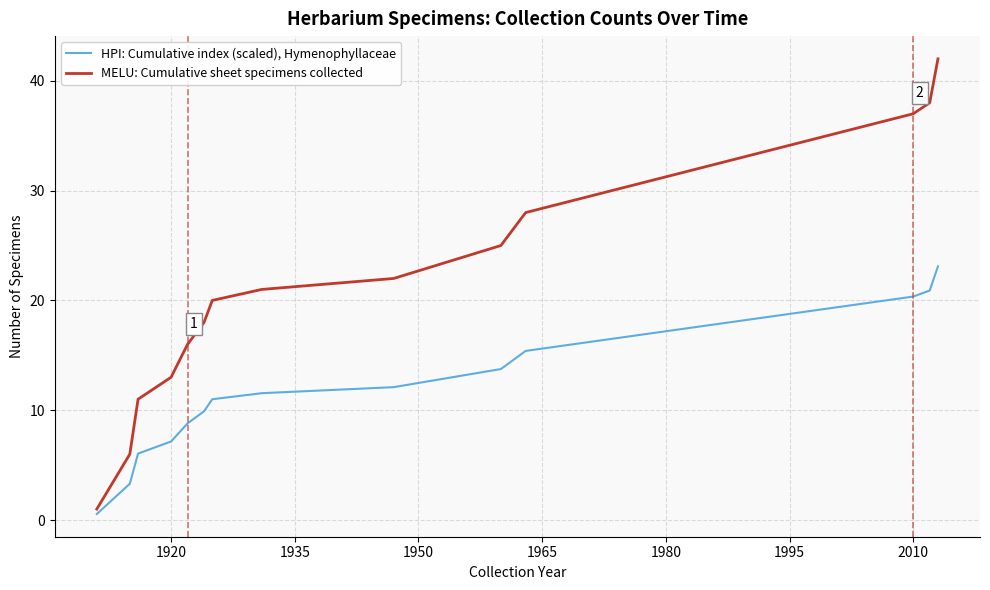

Rank the series by their maximum value, from lowest to highest.

HPI: Cumulative index (scaled), Hymenophyllaceae, MELU: Cumulative sheet specimens collected